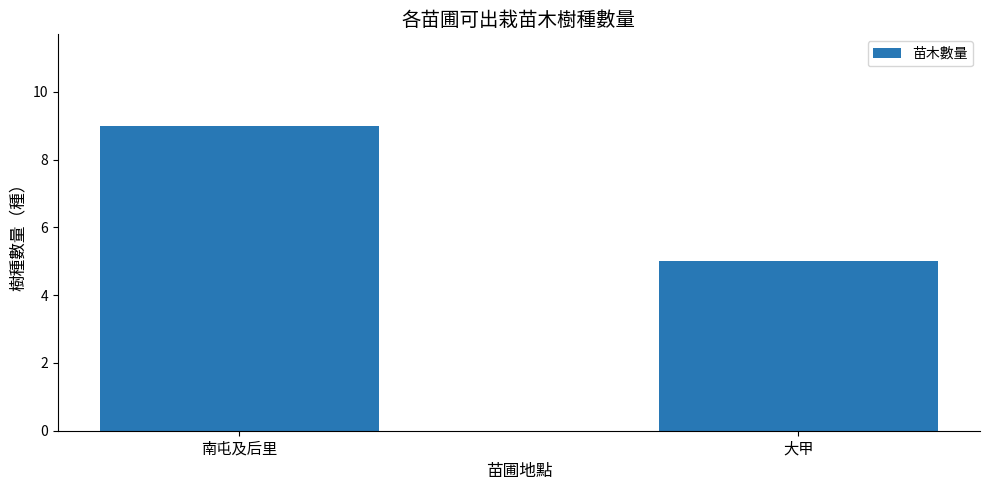

What is the approximate value at 南屯及后里?

9